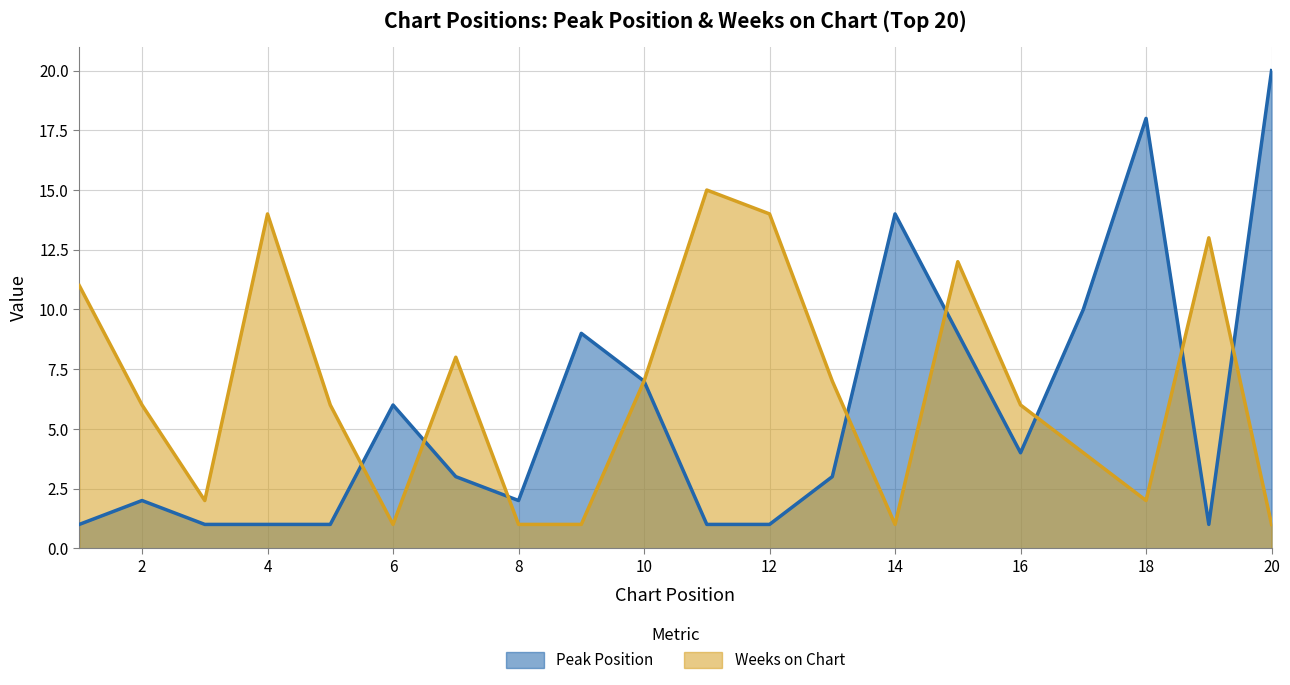

What is the difference between the maximum and minimum values in the Weeks on Chart series?

14